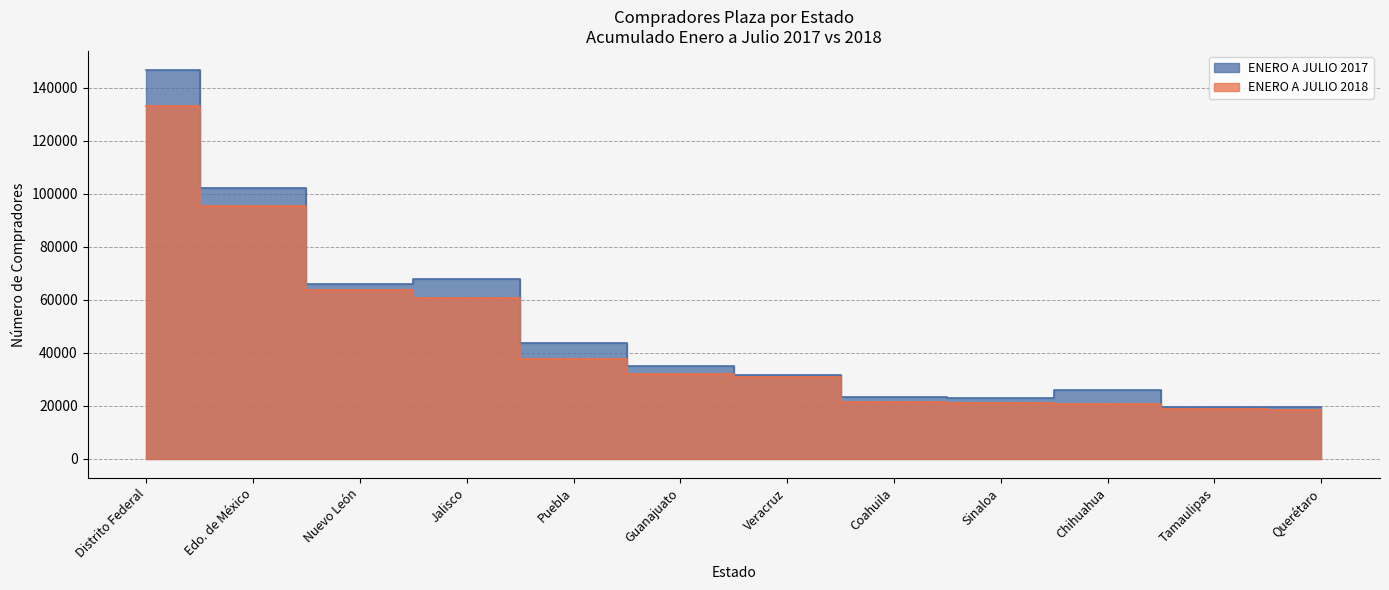

At which category does the chart reach its minimum across all series?

Querétaro